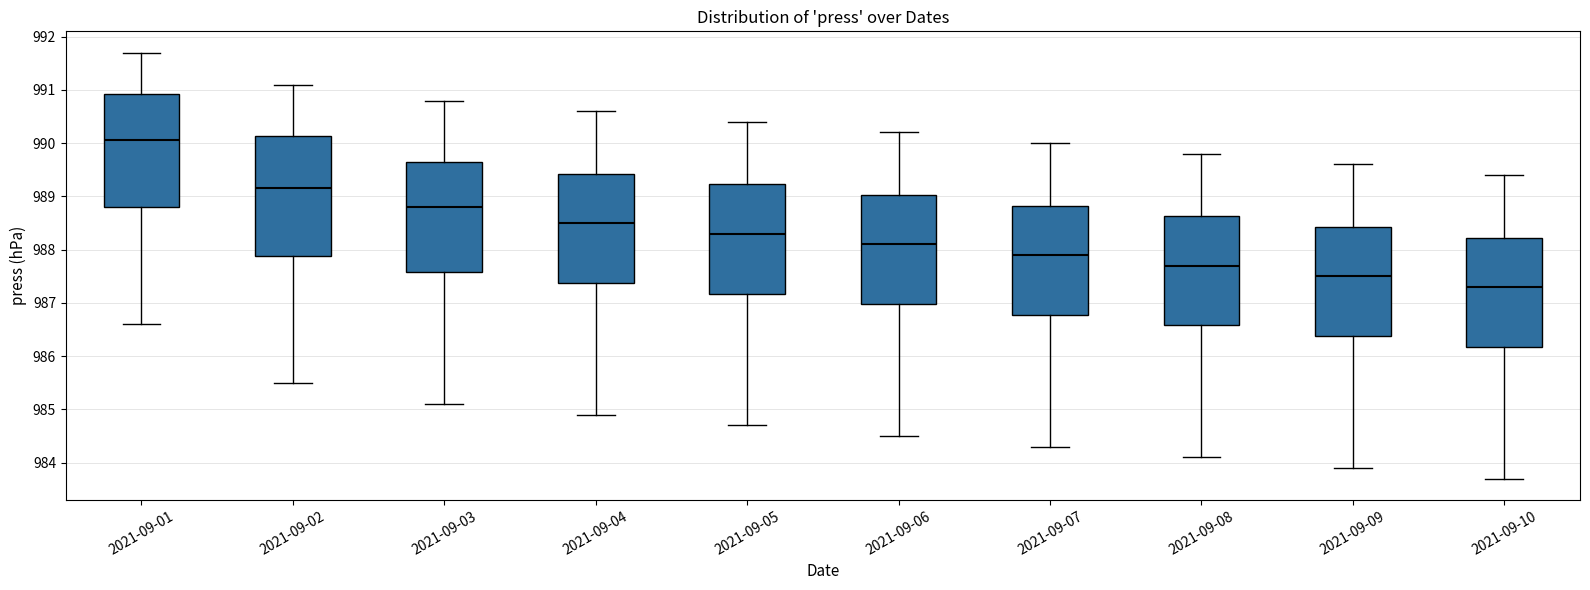

Where does the lower whisker of the box for 2021-09-02 end on the y-axis? The values are not printed on the chart, so give them approximately, as read against the axis.

985.5